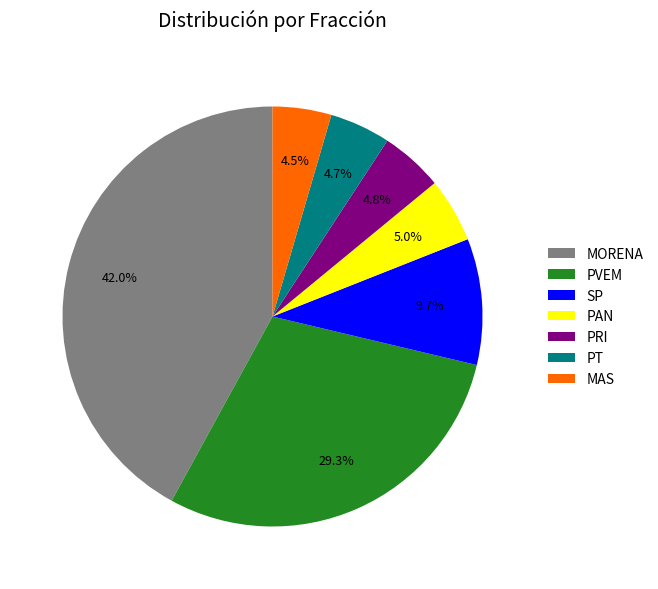

Approximately how many times larger is the value at PVEM compared to MAS?

6.5